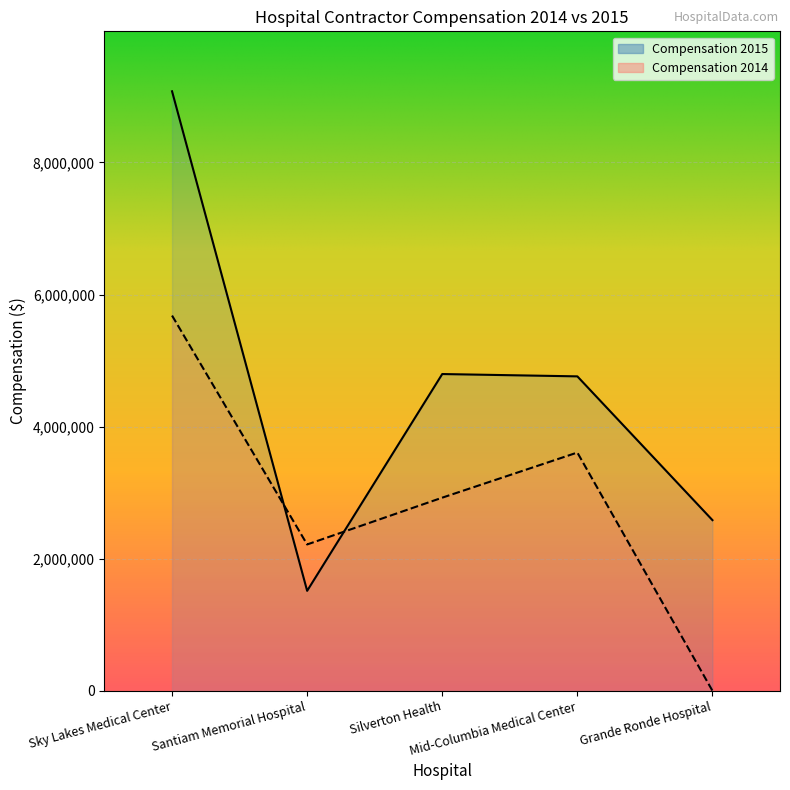

Rank the series by their maximum value, from highest to lowest.

Compensation 2015, Compensation 2014